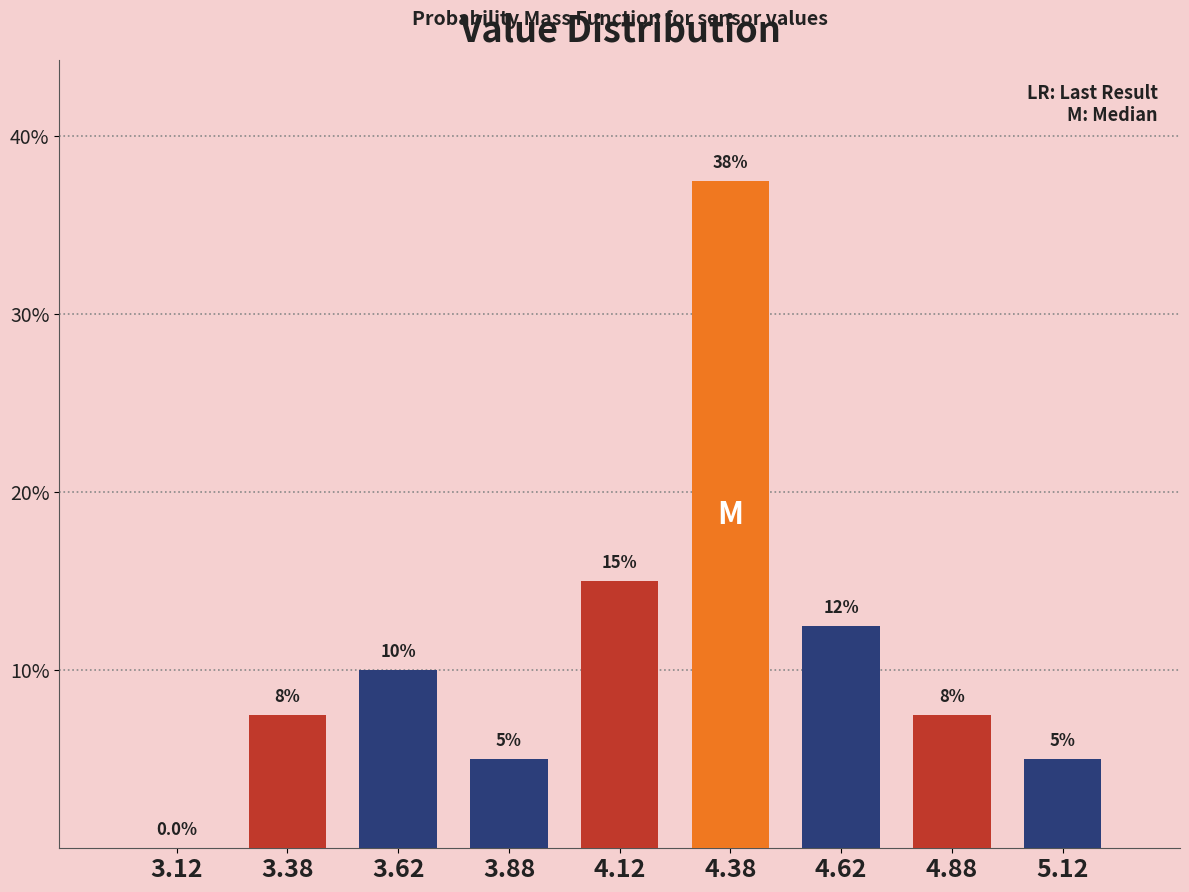

Over which range of the x-axis is the bar tallest?

4.25 to 4.50